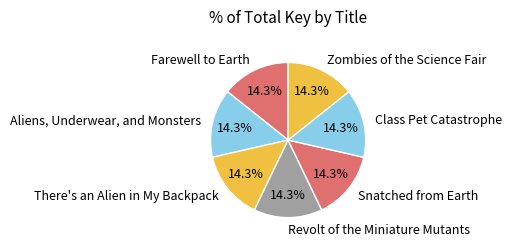

What is the ratio of the value at Class Pet Catastrophe to the value at Farewell to Earth?

1.0